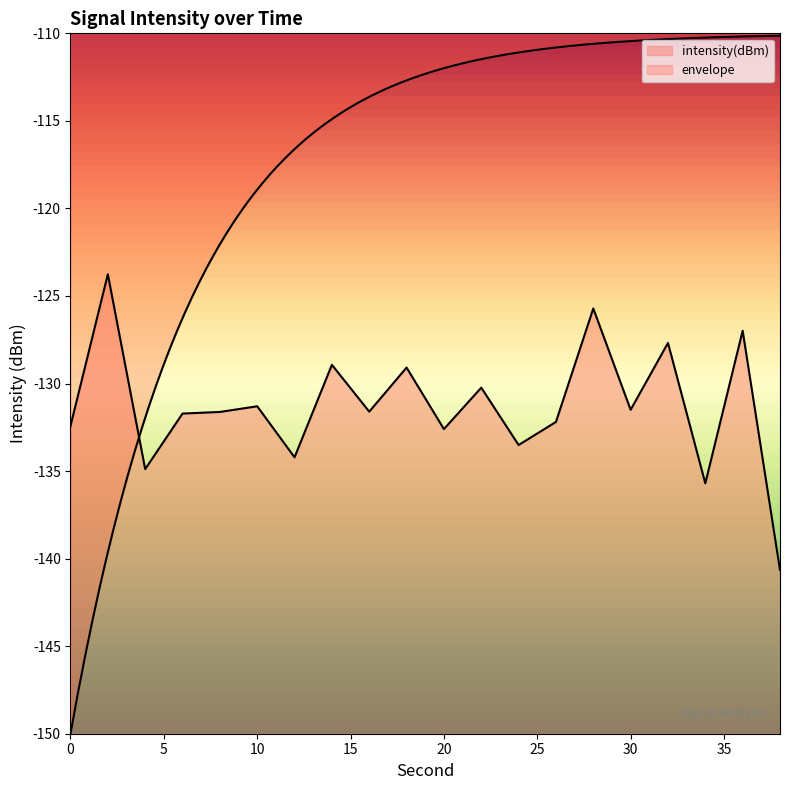

Reading right to left, list all the values displayed in this chart.

38=-140.6	36=-127.0	34=-135.7	32=-127.7	30=-131.5	28=-125.7	26=-132.2	24=-133.5	22=-130.2	20=-132.6	18=-129.1	16=-131.6	14=-128.9	12=-134.2	10=-131.3	8=-131.6	6=-131.7	4=-134.9	2=-123.8	0=-132.4